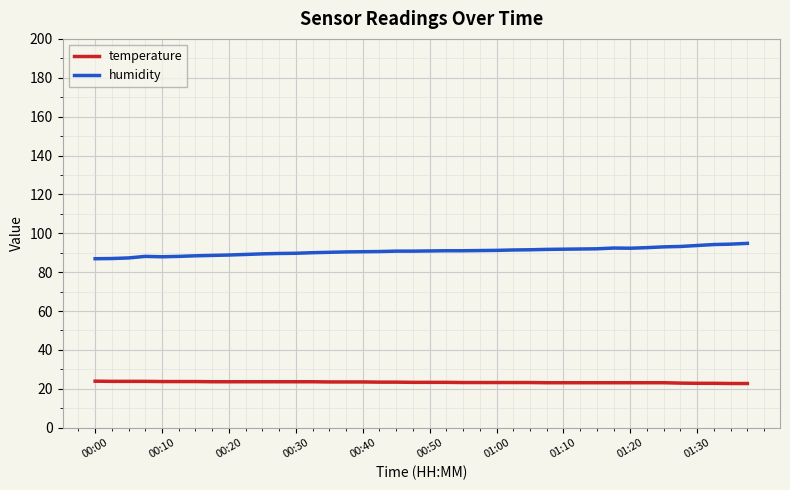

Rank the series by their average value, from highest to lowest.

humidity, temperature